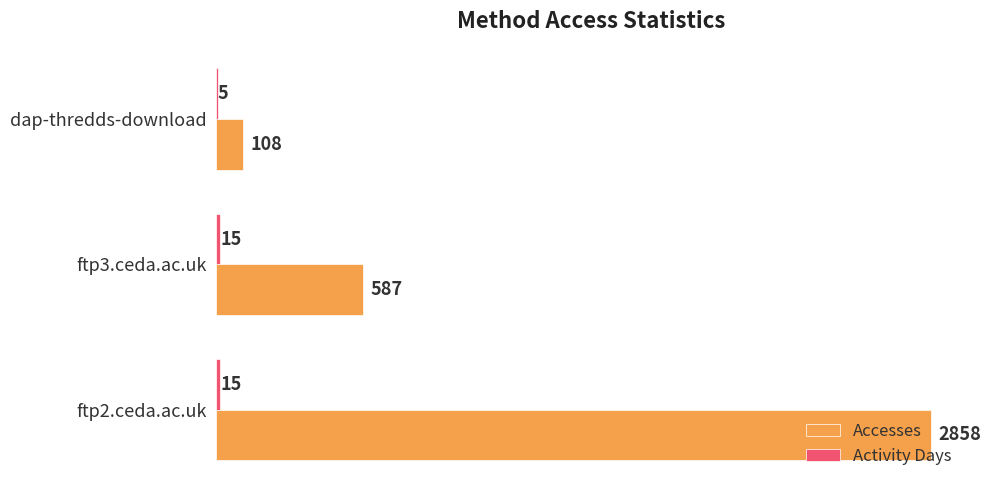

What is the average value of the Accesses series?

1184